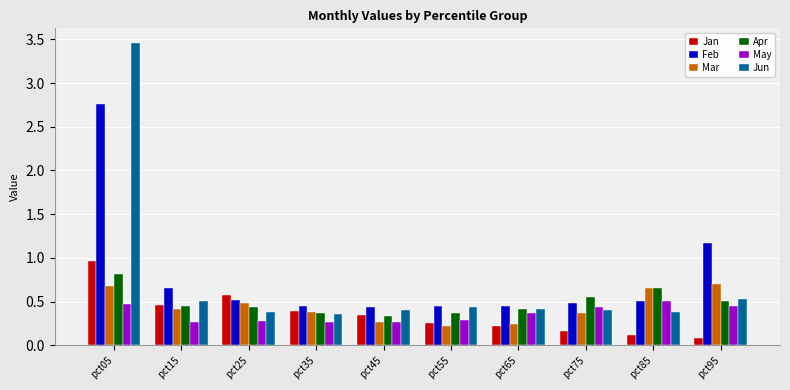

What are all the series names shown in the legend?

Jan, Feb, Mar, Apr, May, Jun